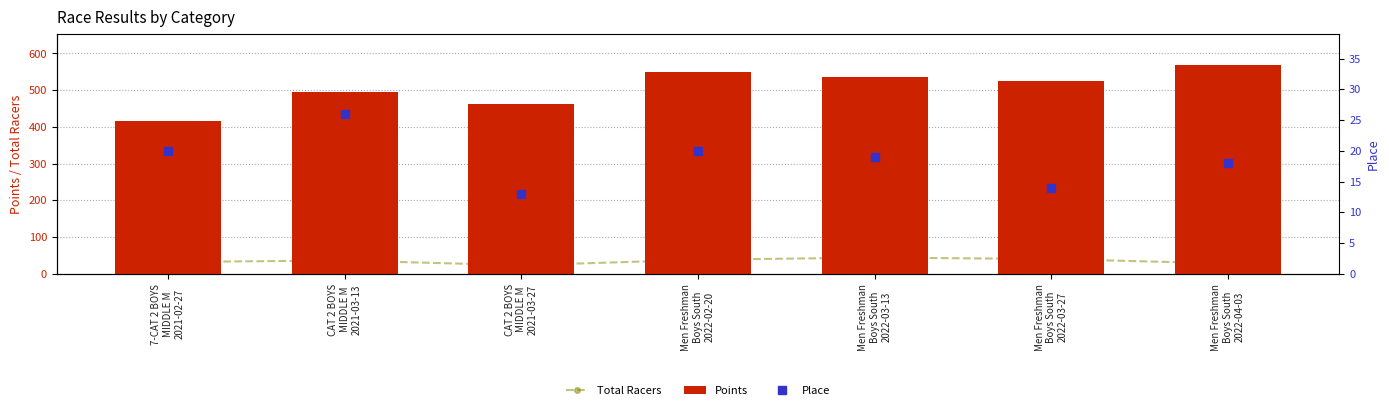

How many values in the Points series are below 523?

3